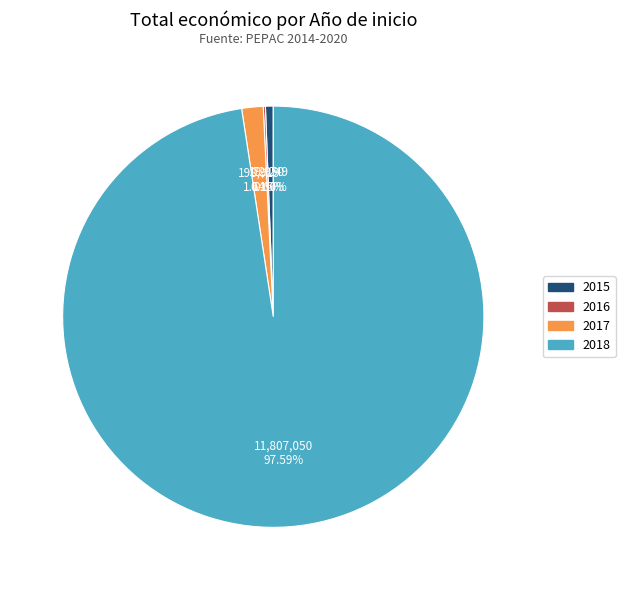

Is there a majority slice in this chart?

Yes